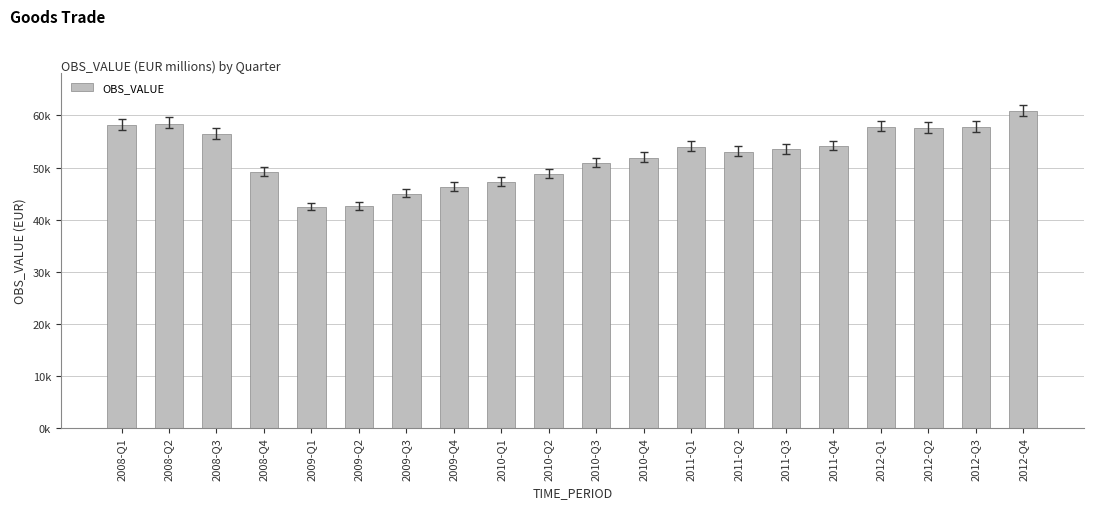

What is the difference between the maximum and second lowest values?

18280.6